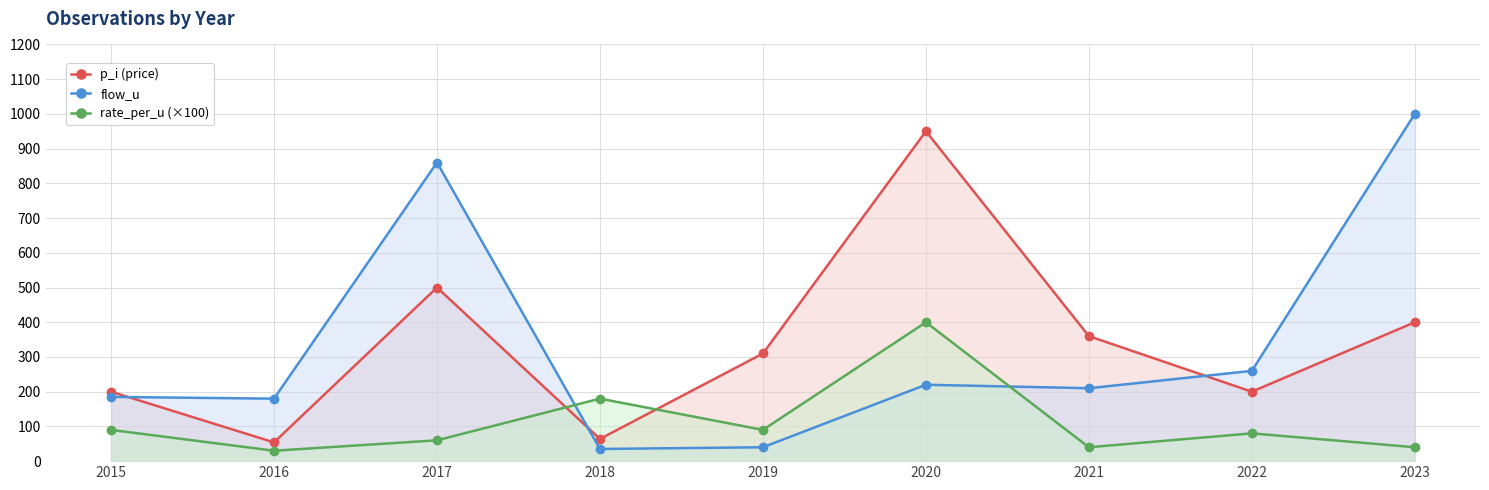

Reading left to right, what are all the values shown in this chart?

p_i (price): 2015=200	2016=54	2017=500	2018=64	2019=310	2020=950	2021=360	2022=200	2023=400
flow_u: 2015=185	2016=180	2017=860	2018=35	2019=40	2020=220	2021=210	2022=260	2023=1000
rate_per_u (×100): 2015=90	2016=30	2017=60	2018=180	2019=90	2020=400	2021=40	2022=80	2023=40